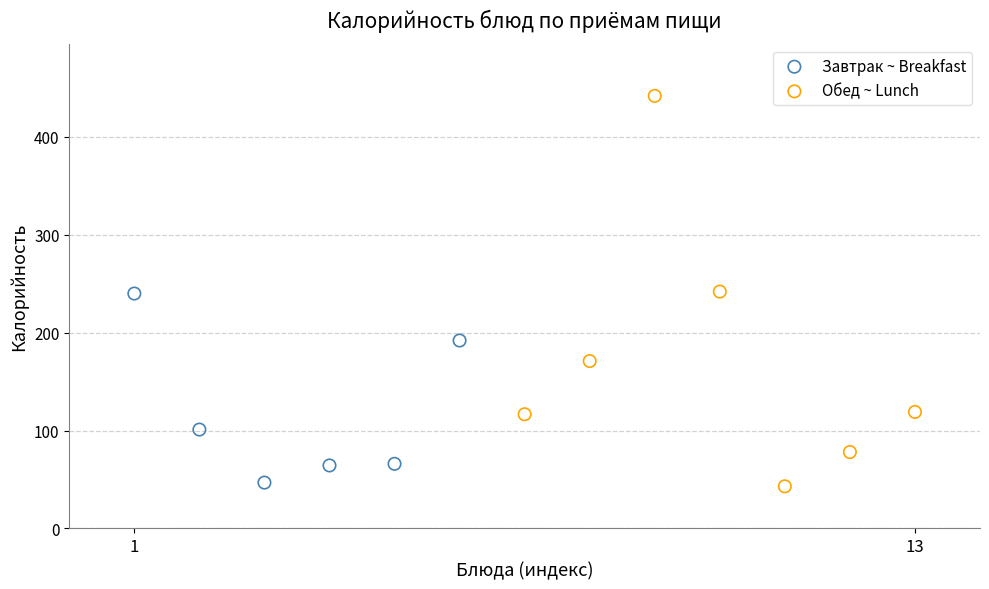

Which series reaches the maximum Y coordinate?

Обед ~ Lunch